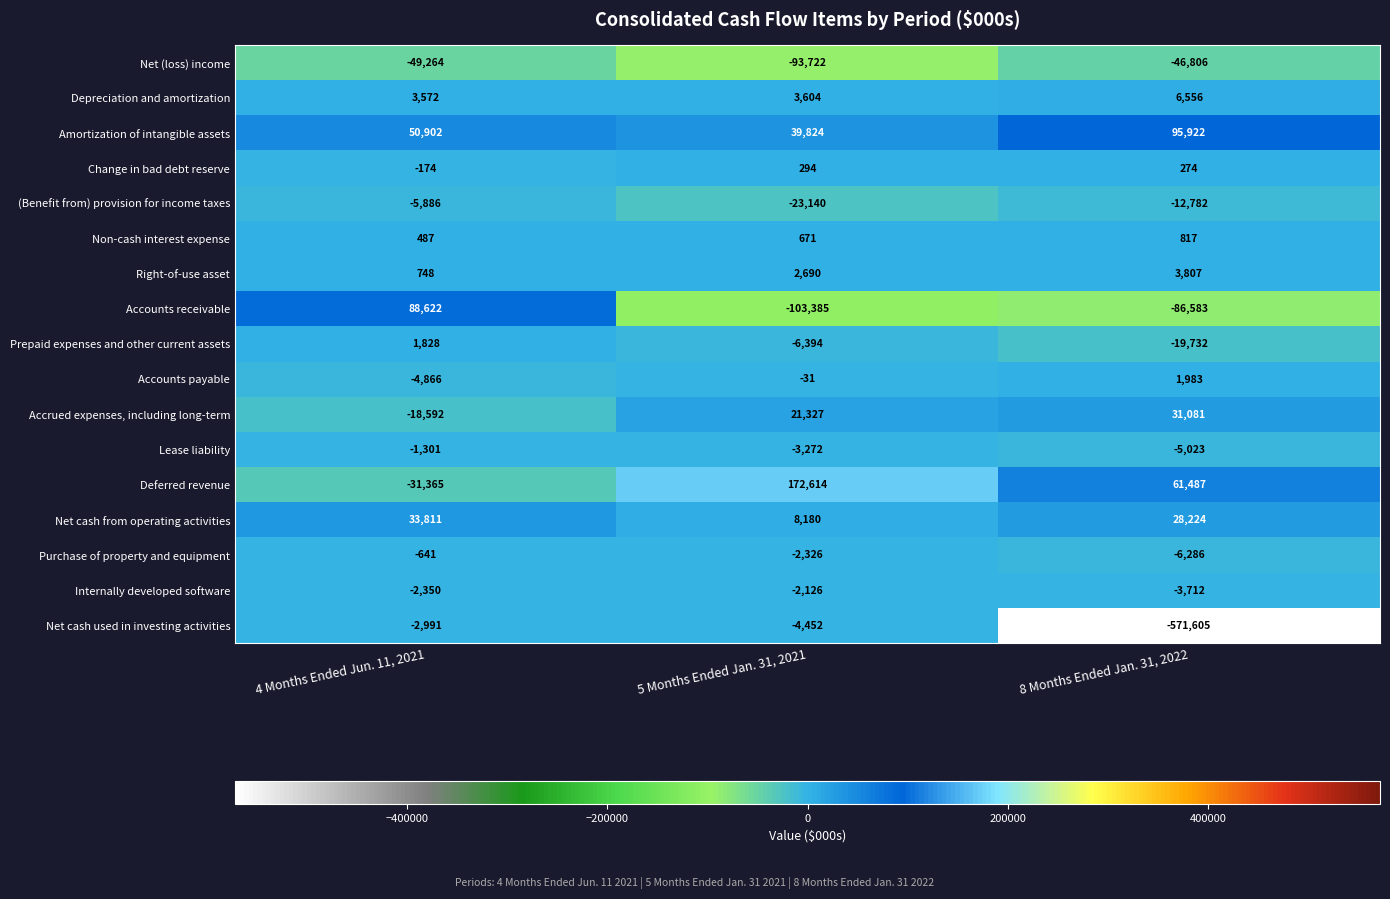

True or false: Non-cash interest expense has a value of 817 at 8 Months Ended Jan. 31, 2022.

True